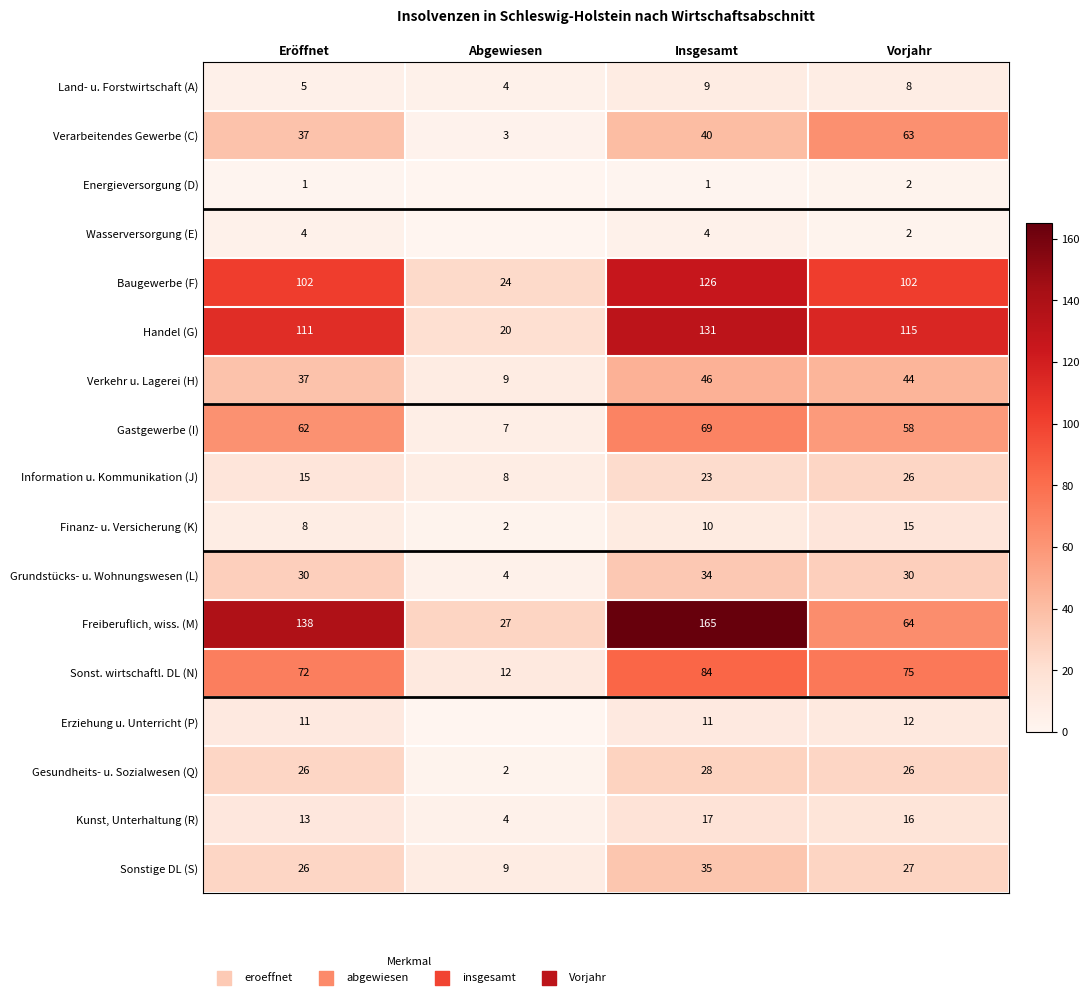

List the labels in order of Gastgewerbe (I) value, largest first.

Insgesamt, Eröffnet, Vorjahr, Abgewiesen